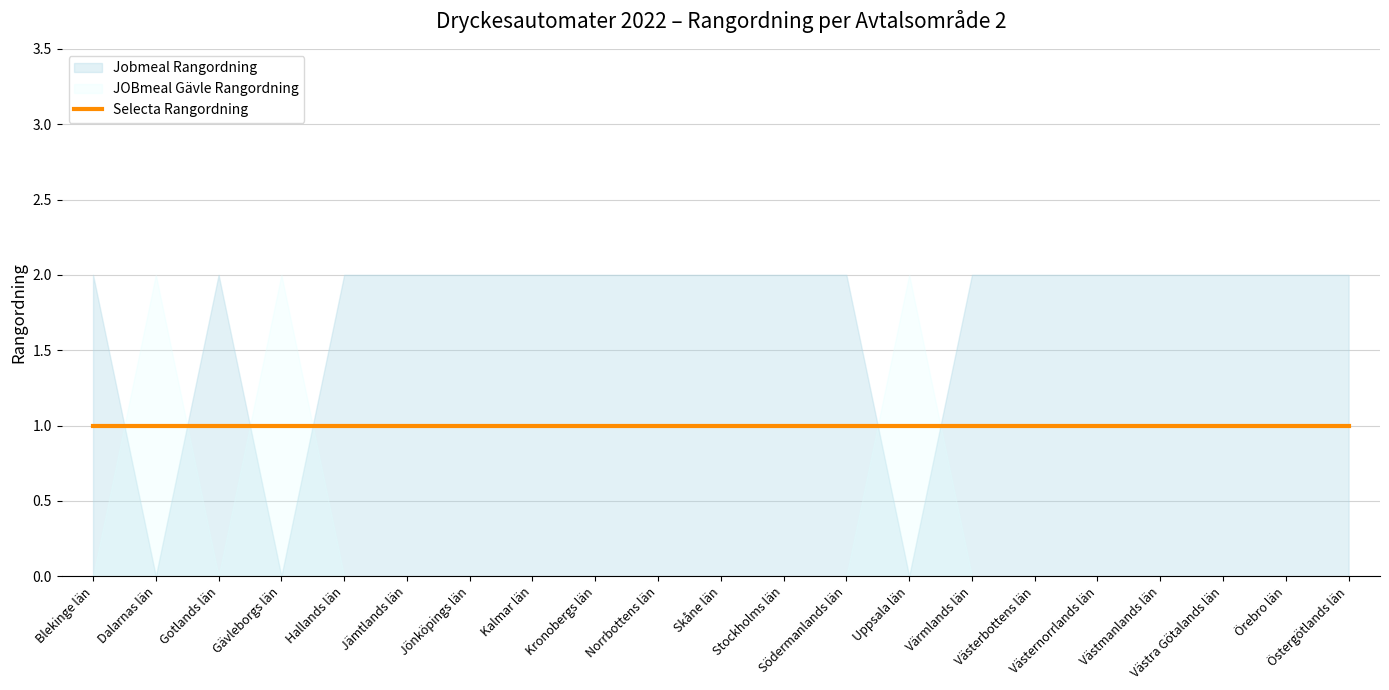

What is the lowest value of the Selecta Rangordning series?

1